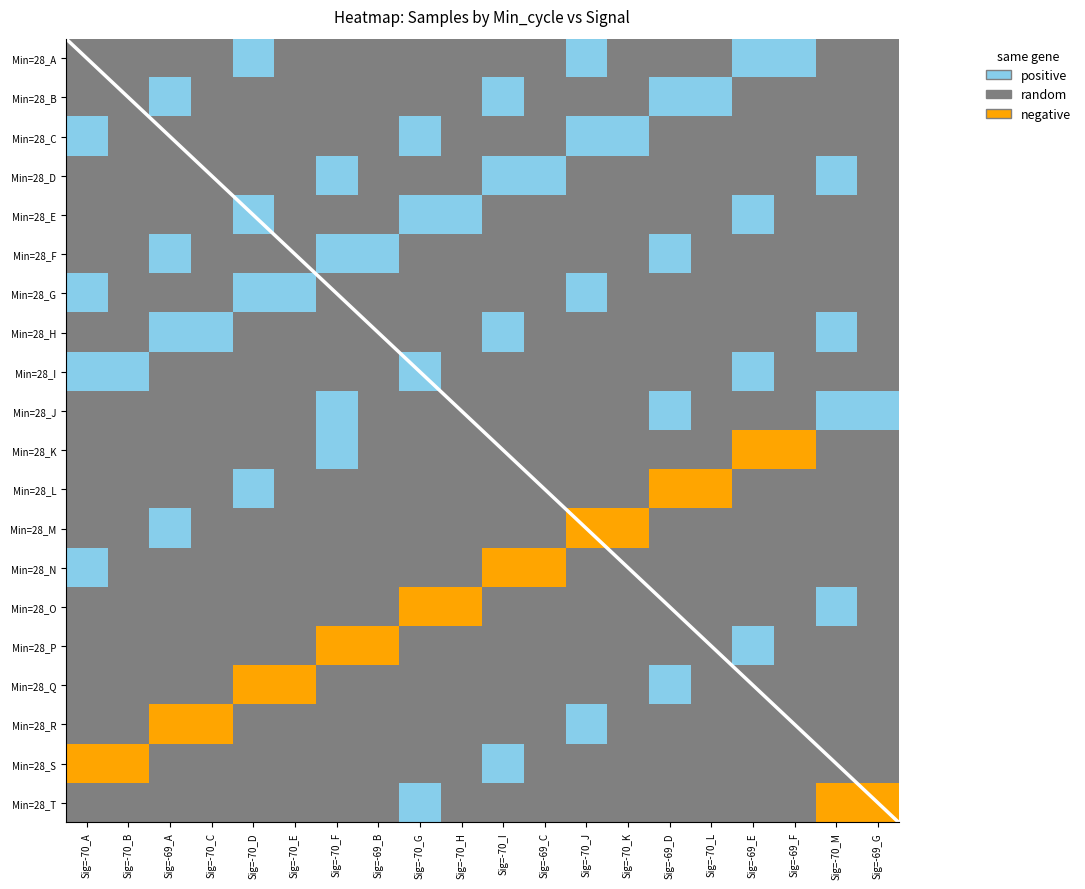

Count the number of data series in this chart.

20